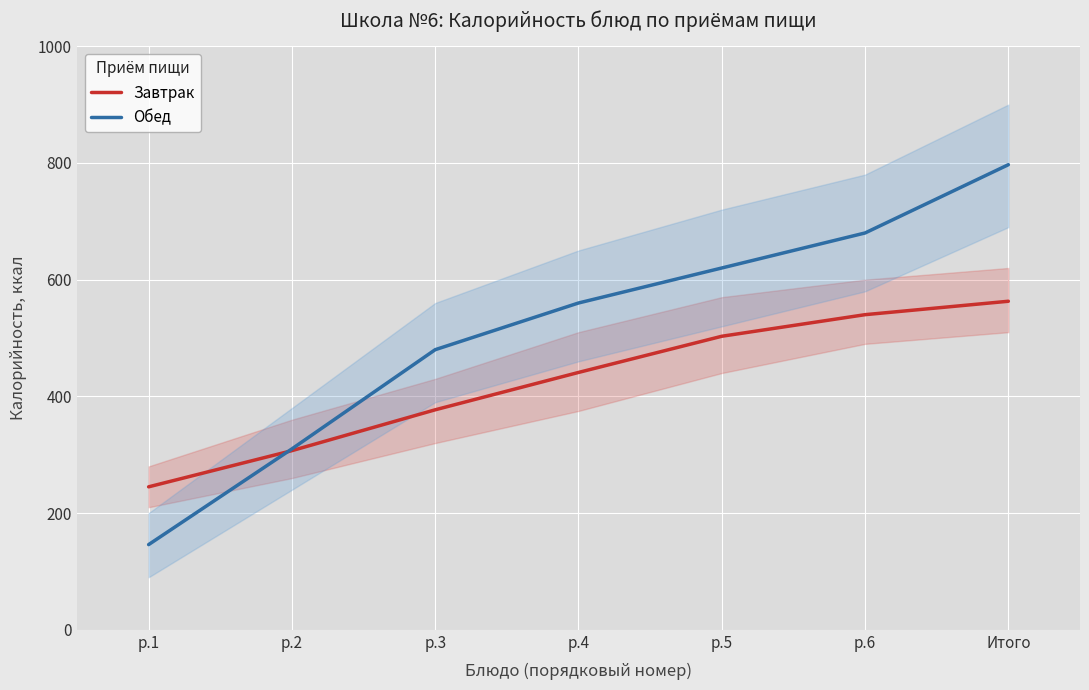

What is the label of the 6th point from the left?

р.6